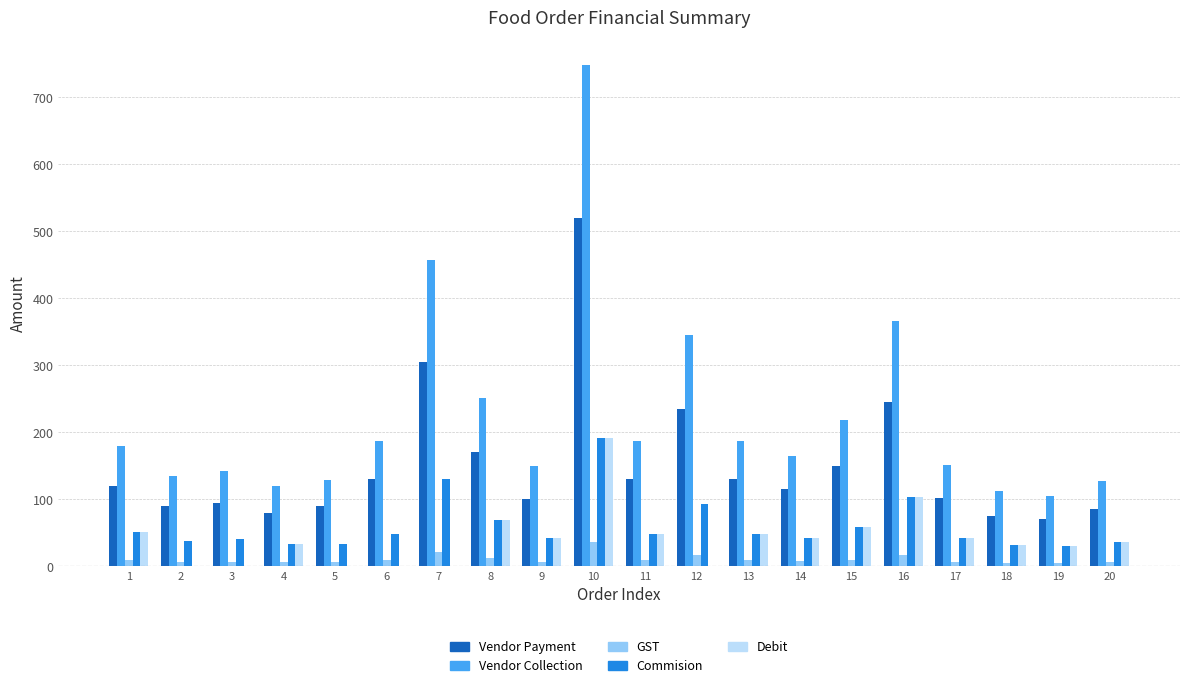

What is the highest value of the Commision series?

192